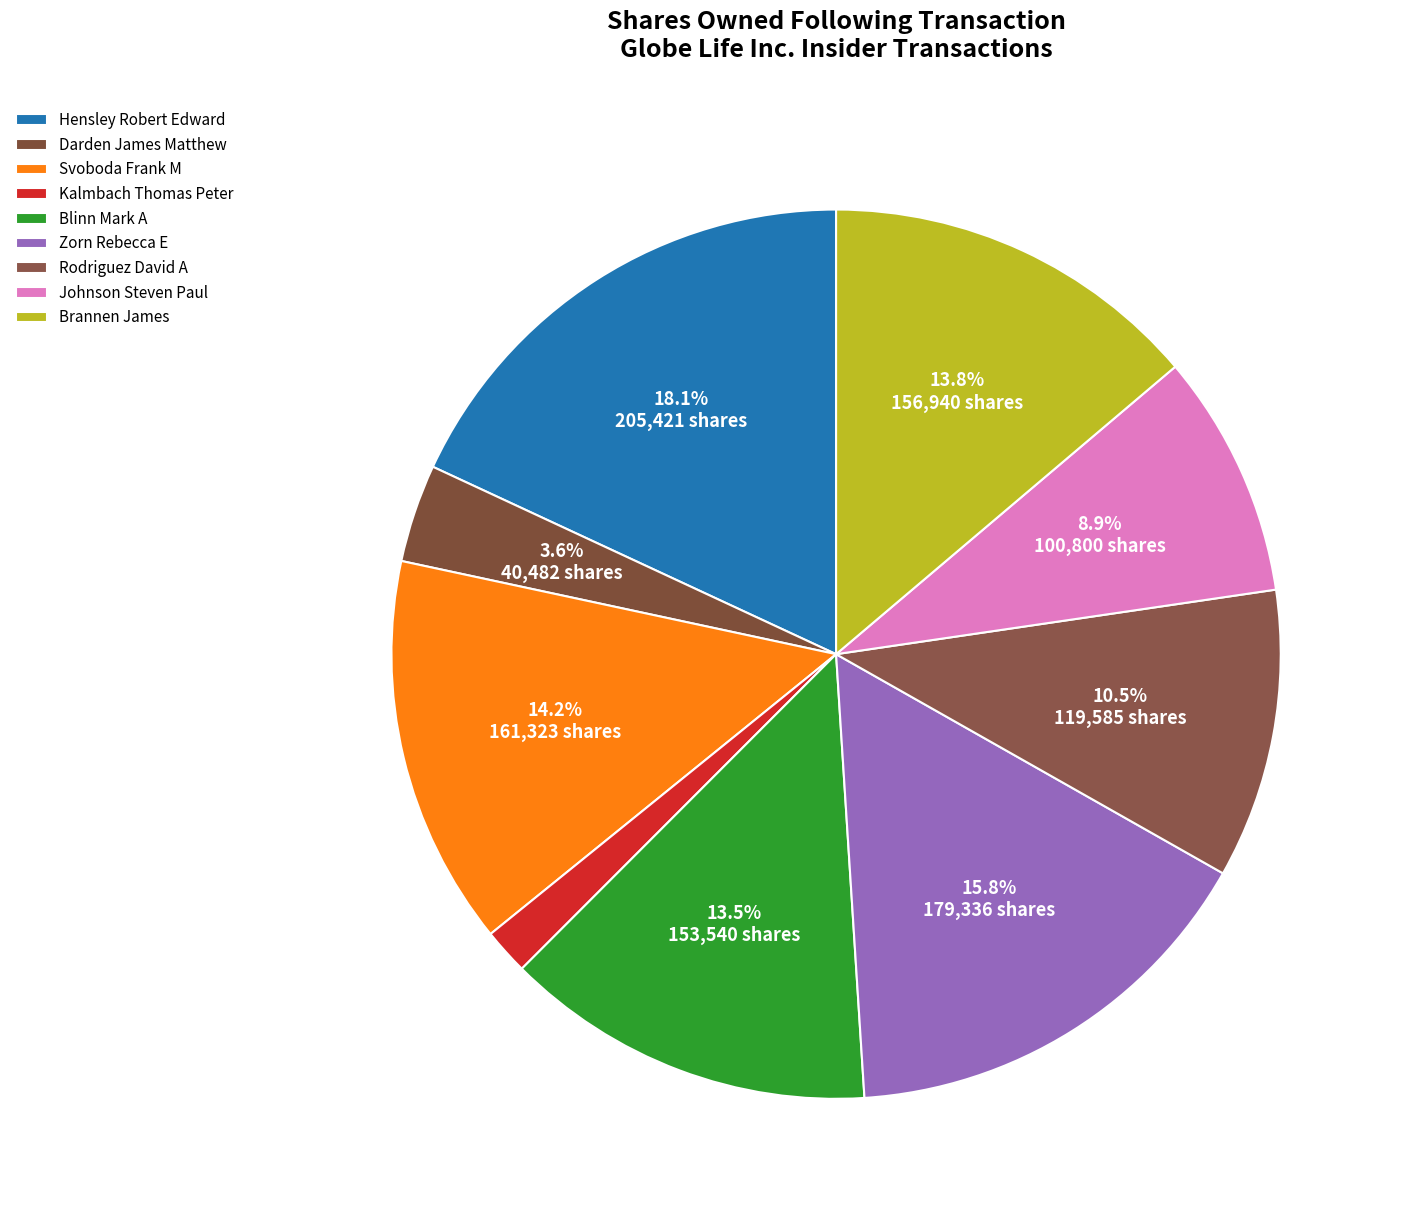

True or false: Svoboda Frank M accounts for 8% of the total.

False